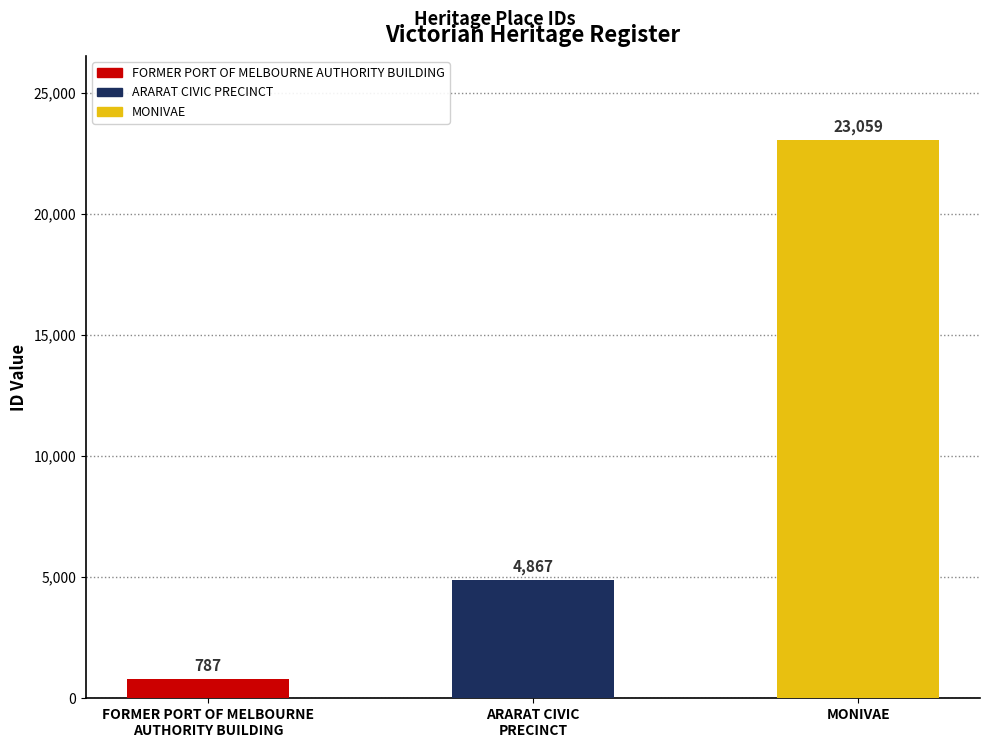

Is it true that the value at MONIVAE is 31927?

False